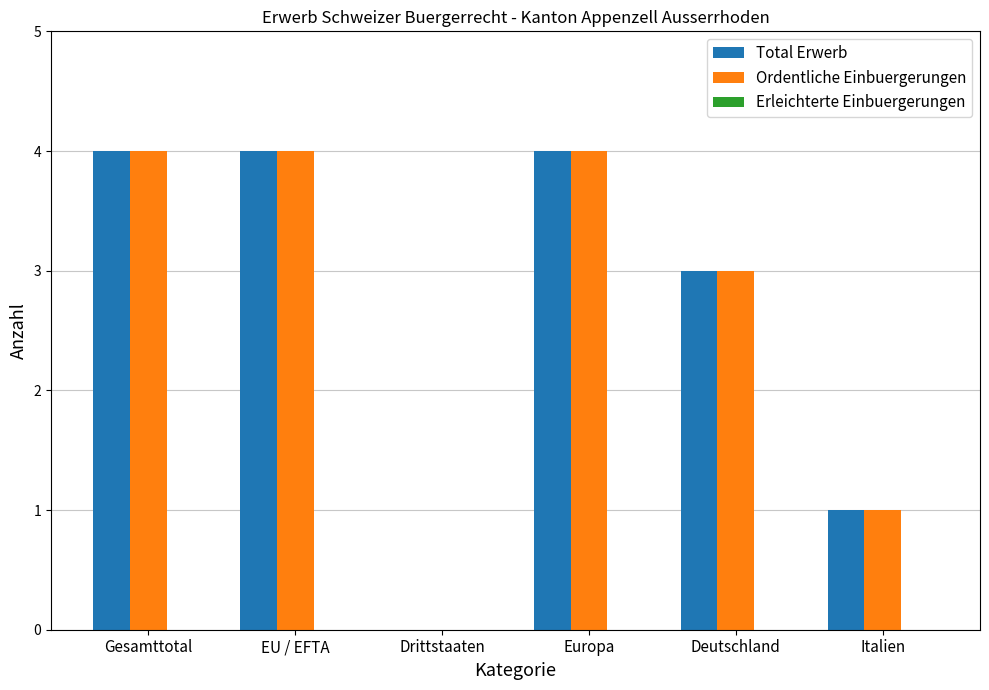

The value of Total Erwerb at Deutschland is 3. True or false?

True